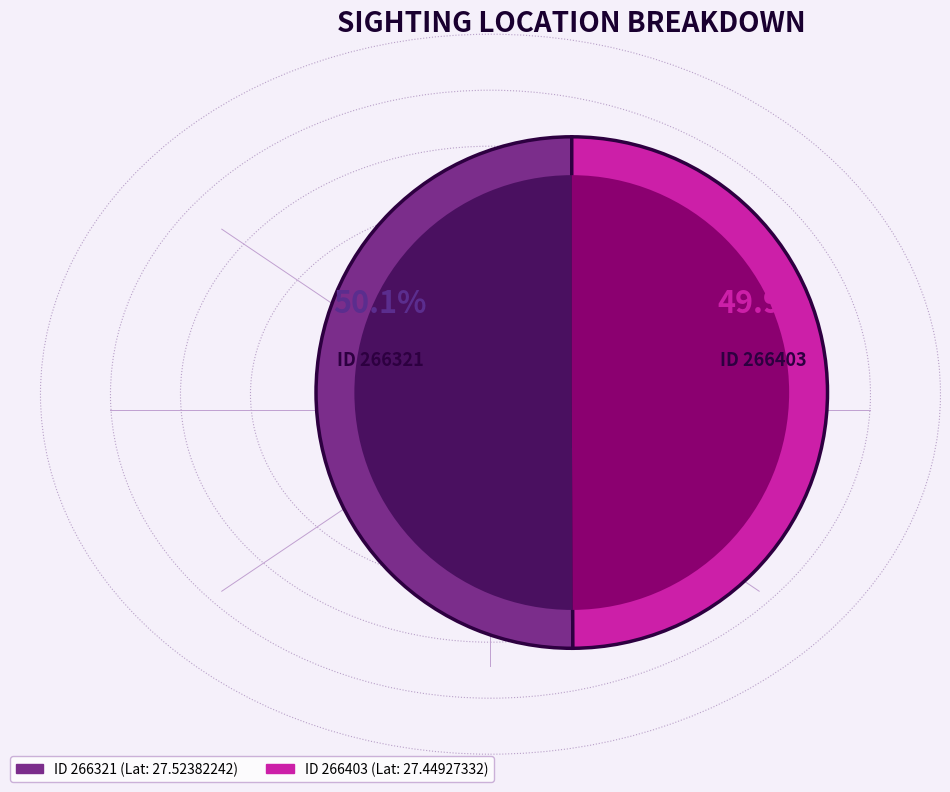

Do 266321 and 266403 together represent more than half of the pie?

Yes